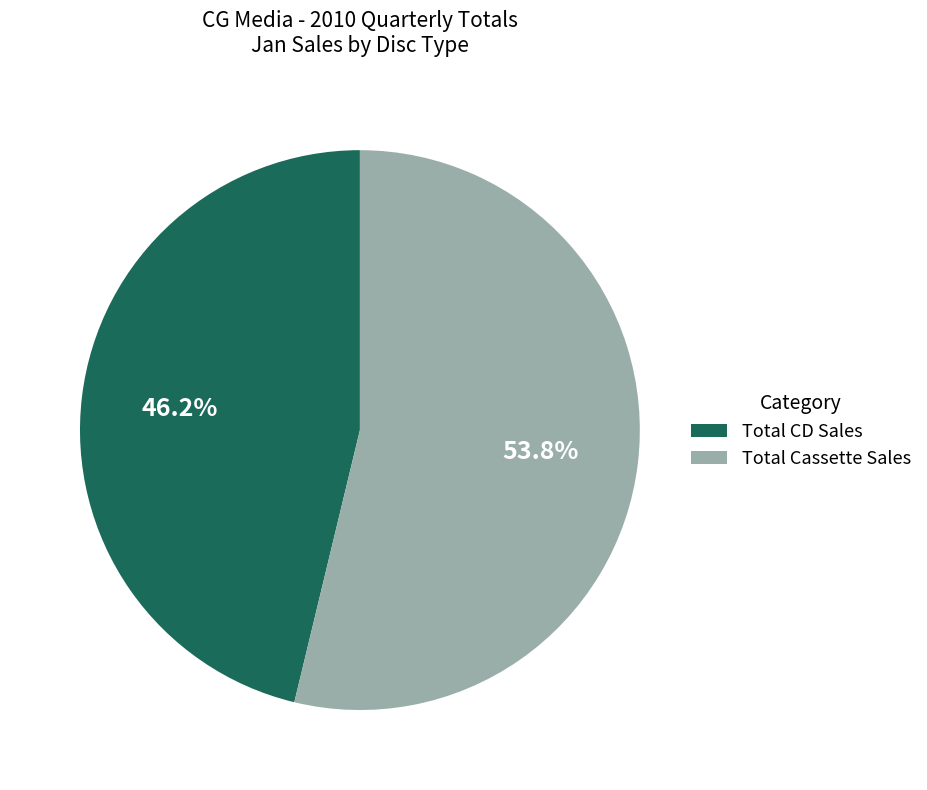

To the nearest percent, what portion does Total CD Sales represent?

46%